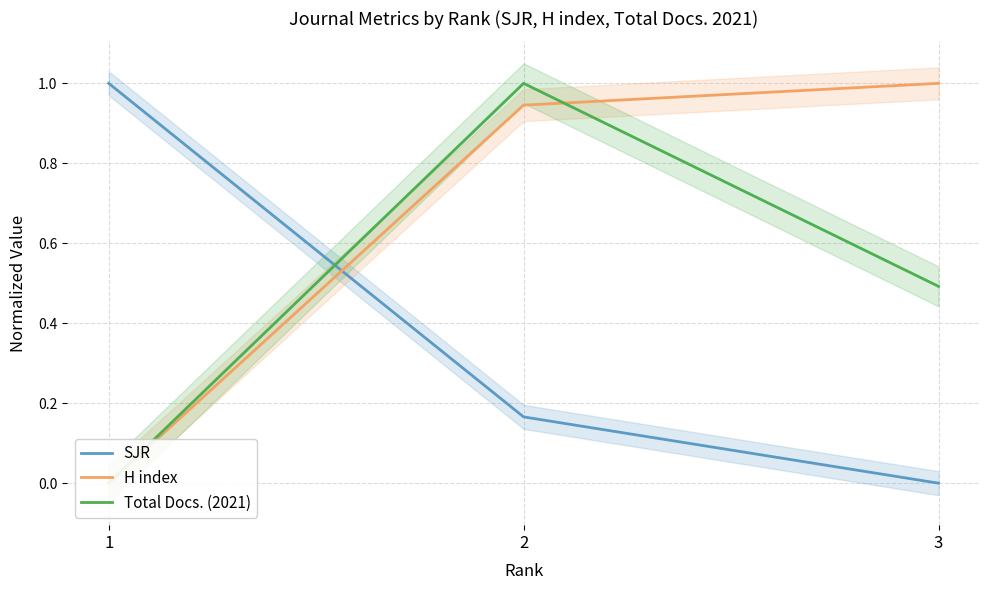

Is this an area chart (filled region under the line)?

No